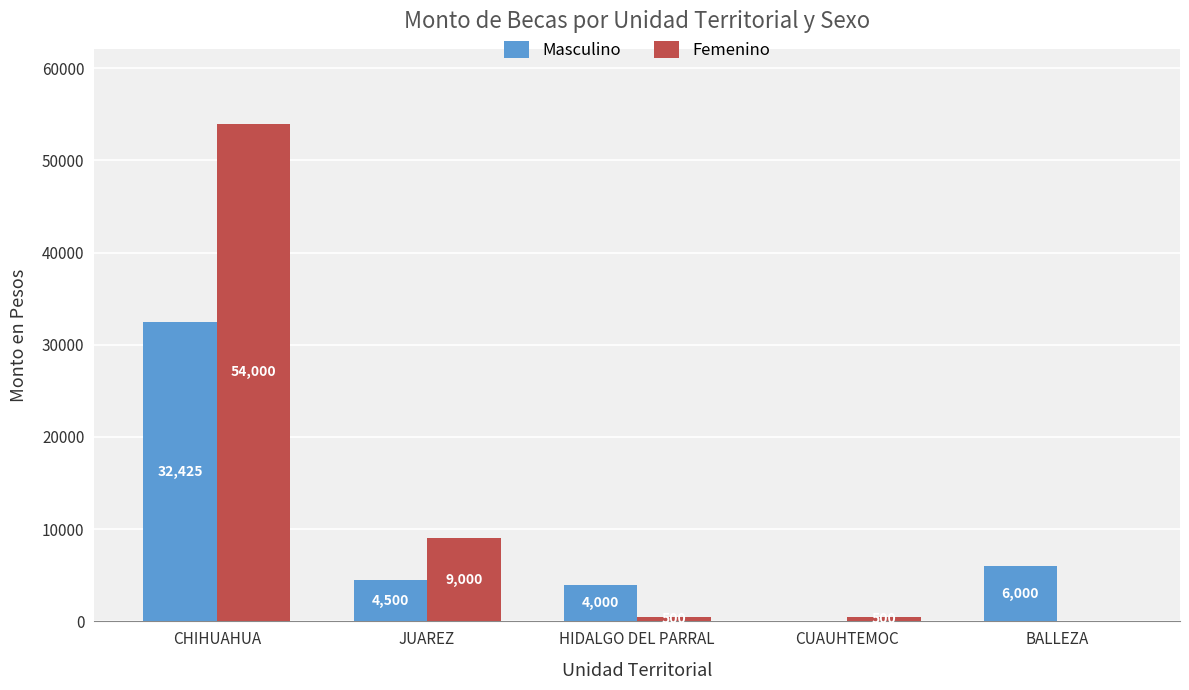

What is the sum of the Masculino values at BALLEZA and CUAUHTEMOC?

6000